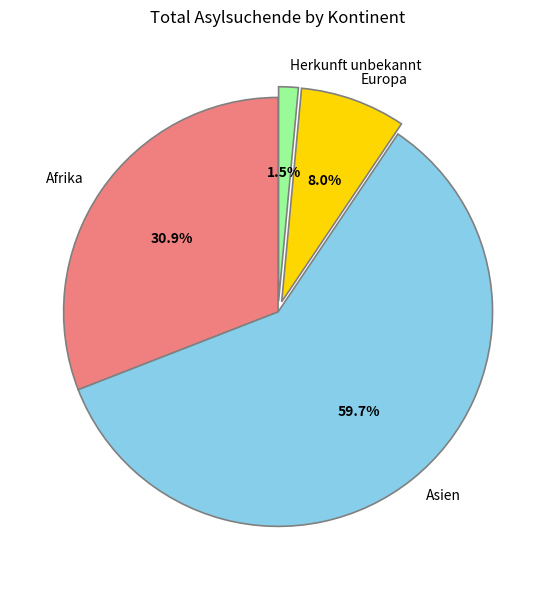

To the nearest percent, what portion does Afrika represent?

31%